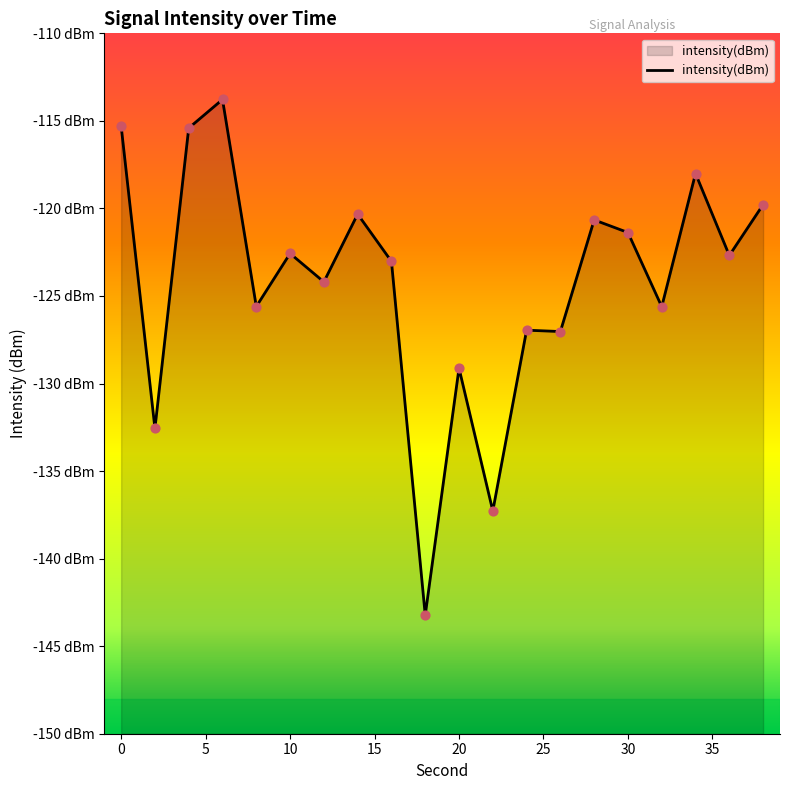

What is the change in value from 8 to 18?

-17.6